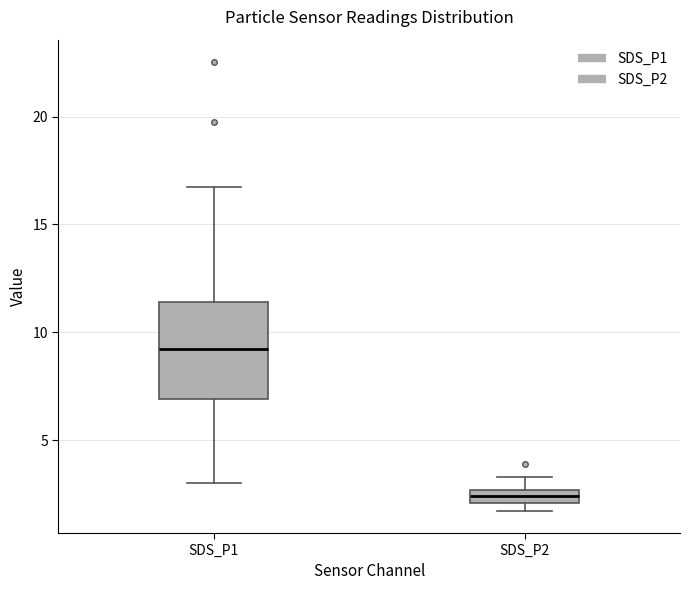

Which box has the lowest median line?

SDS_P2